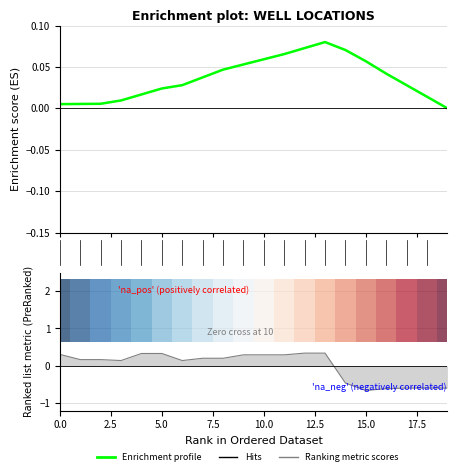

Is the value of Enrichment profile at 20.0 greater than the value of Ranking metric scores at 16?

Yes